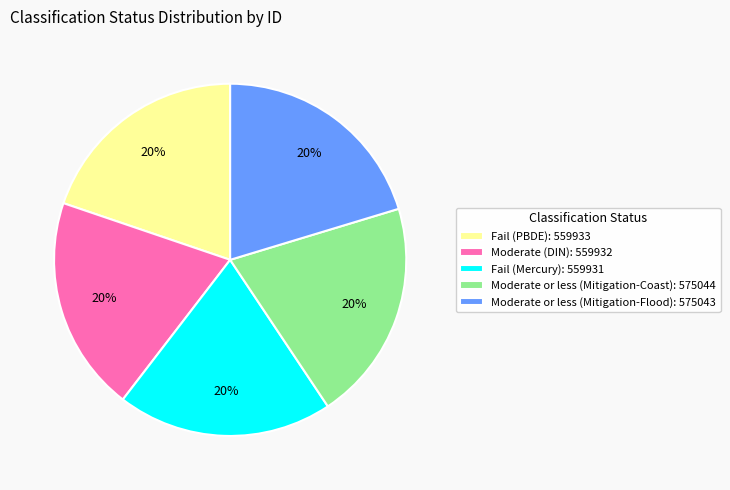

Is it true that Moderate (DIN): 559932 is 20% of the pie?

True